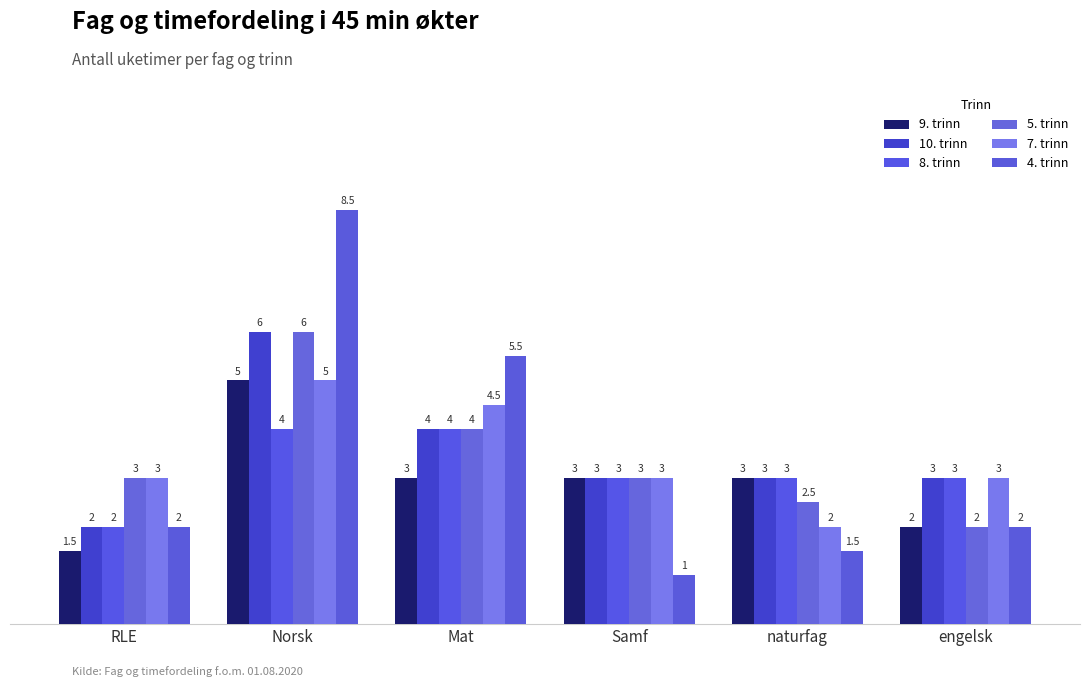

Which series has the largest total across all categories?

10. trinn